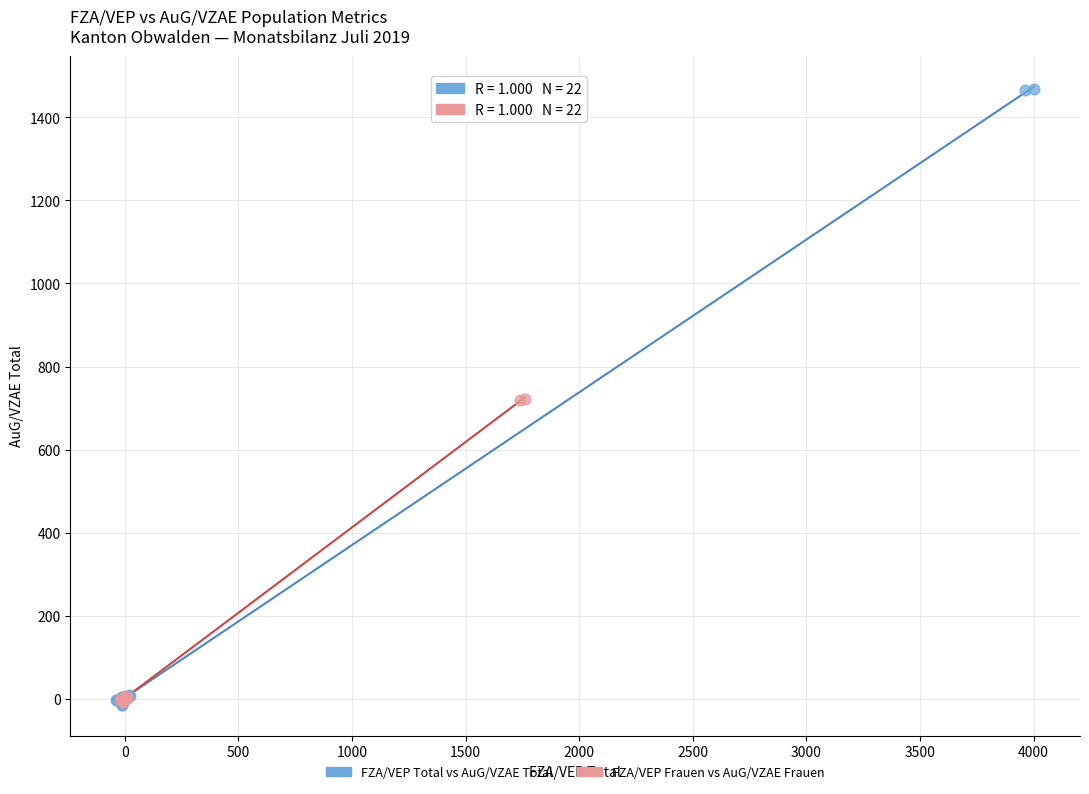

What are all the series names shown in the legend?

FZA/VEP Total vs AuG/VZAE Total, FZA/VEP Frauen vs AuG/VZAE Frauen